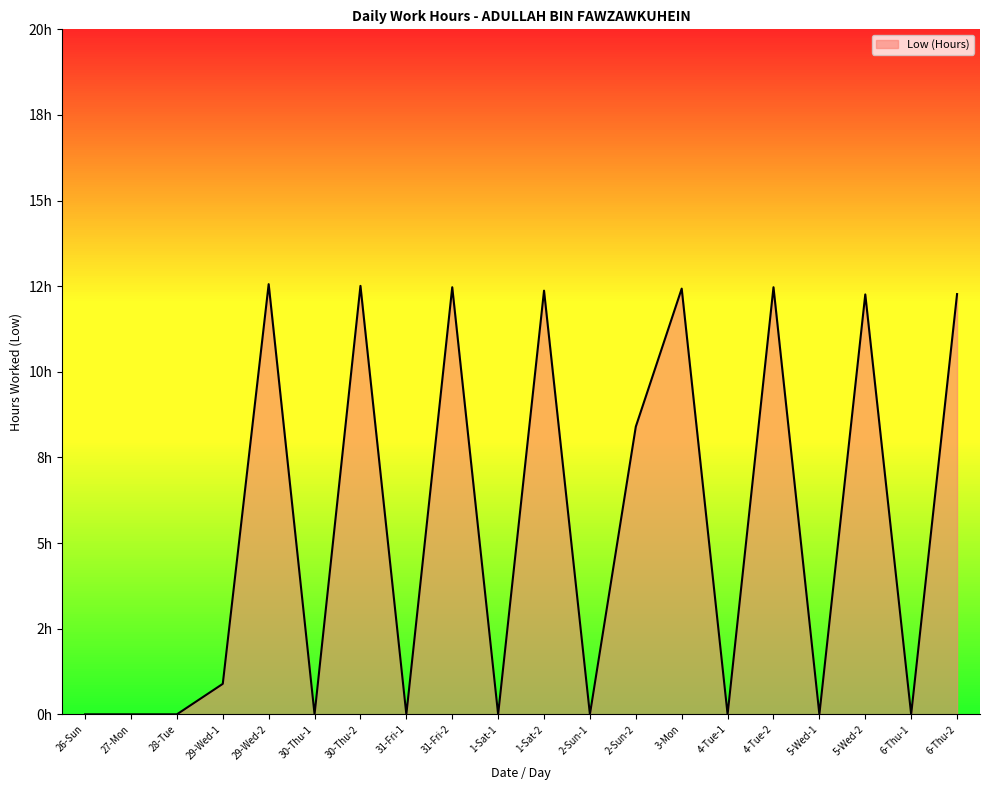

What is the maximum value shown in the chart?

12.6